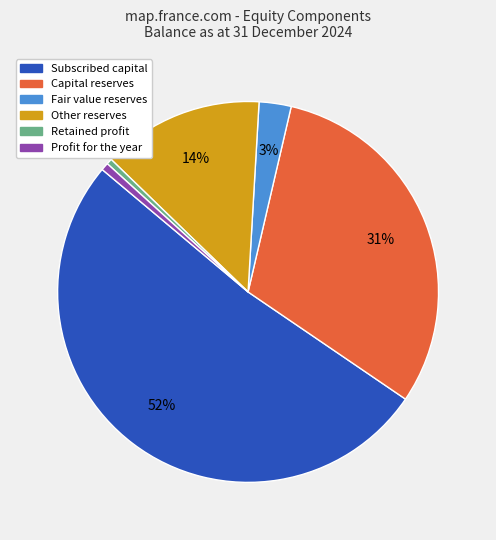

To the nearest percent, what is the difference between the largest and smallest slice percentages?

51%